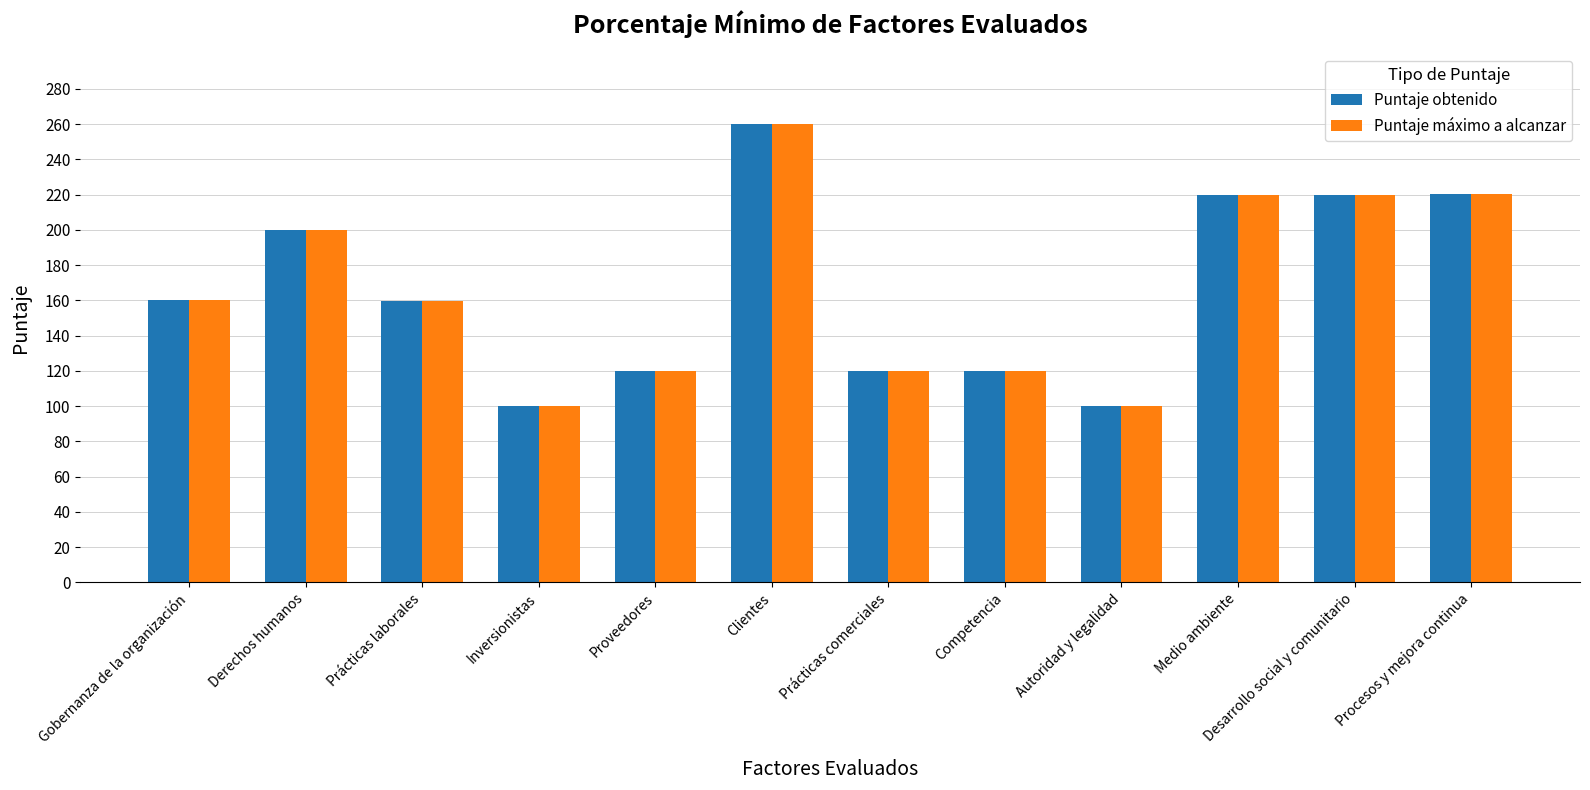

Is the value of Puntaje obtenido at Procesos y mejora continua greater than the value of Puntaje máximo a alcanzar at Competencia?

Yes